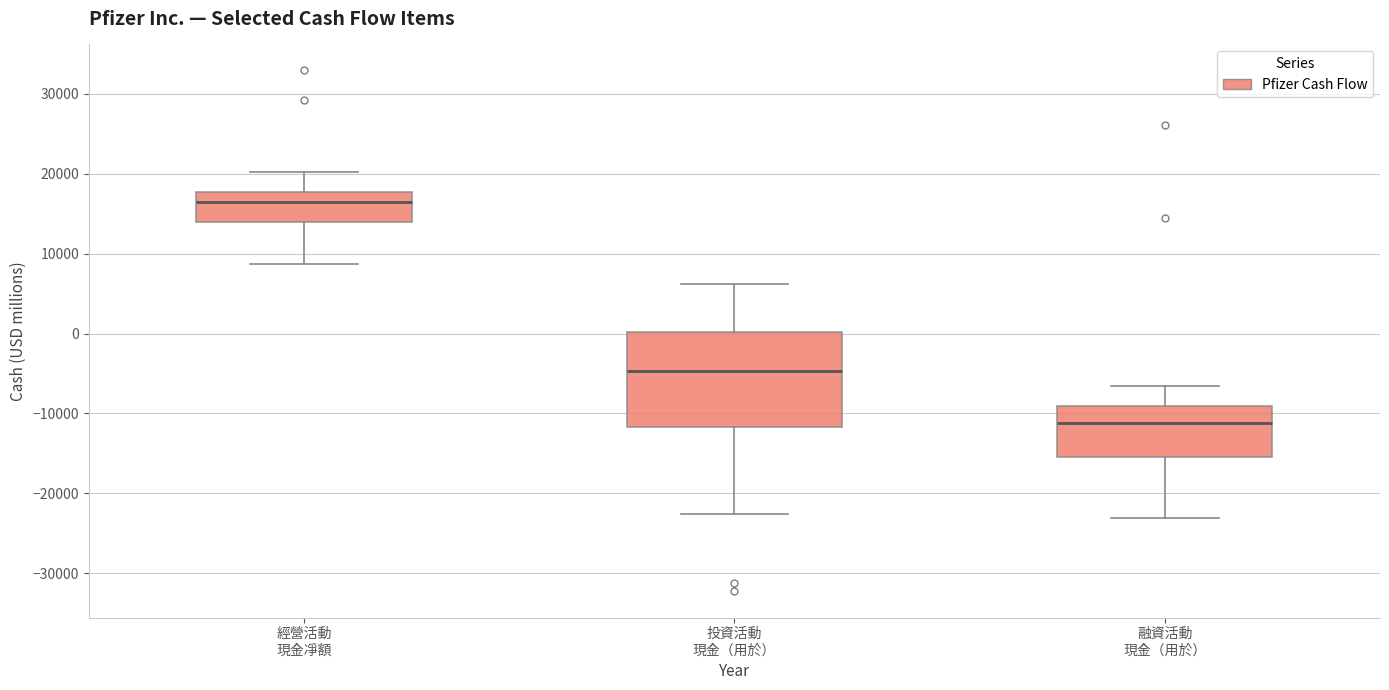

Where is the upper edge of the box for 投資活動 現金（用於） on the y-axis? The values are not printed on the chart, so give them approximately, as read against the axis.

0